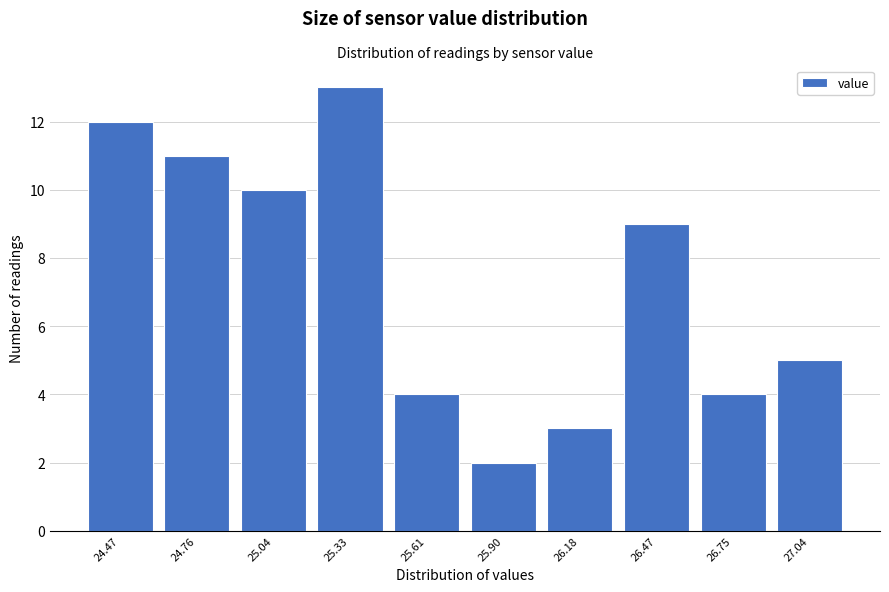

Reading right to left, transcribe all the data shown in this chart.

5	4	9	3	2	4	13	10	11	12